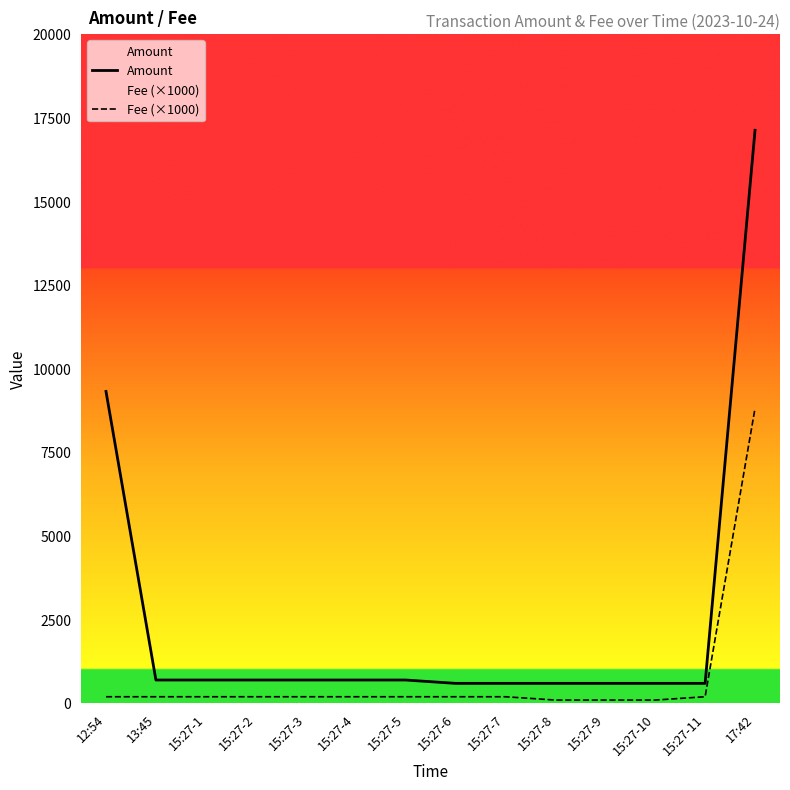

Is it true that Fee (×1000) equals 8820.0 at 17:42?

True